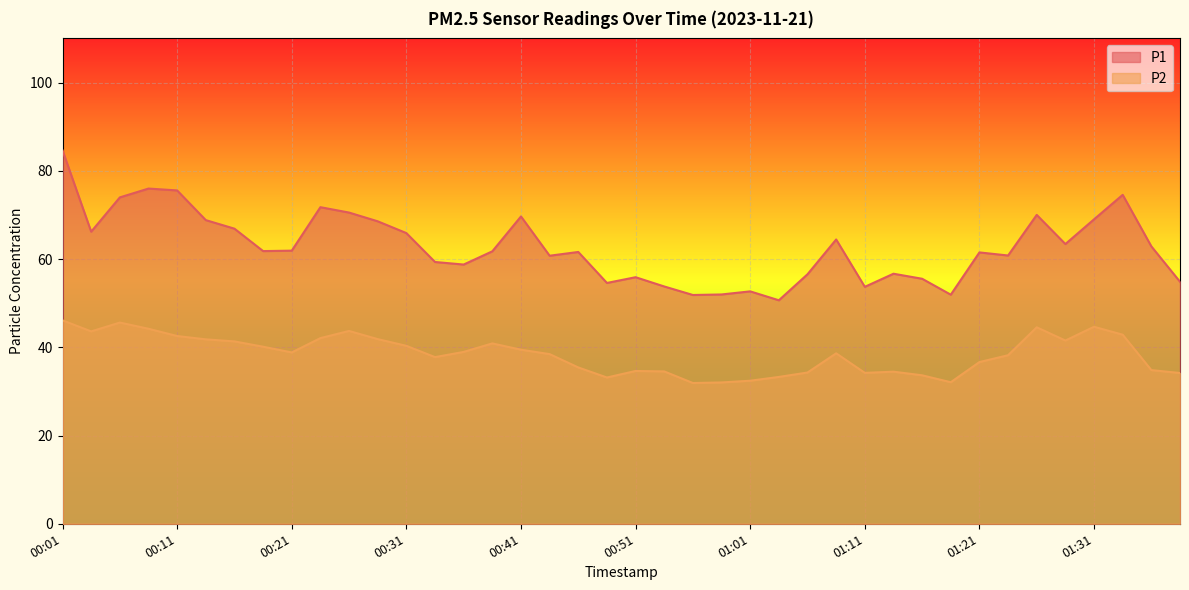

At how many categories does at least one series exceed 80?

1